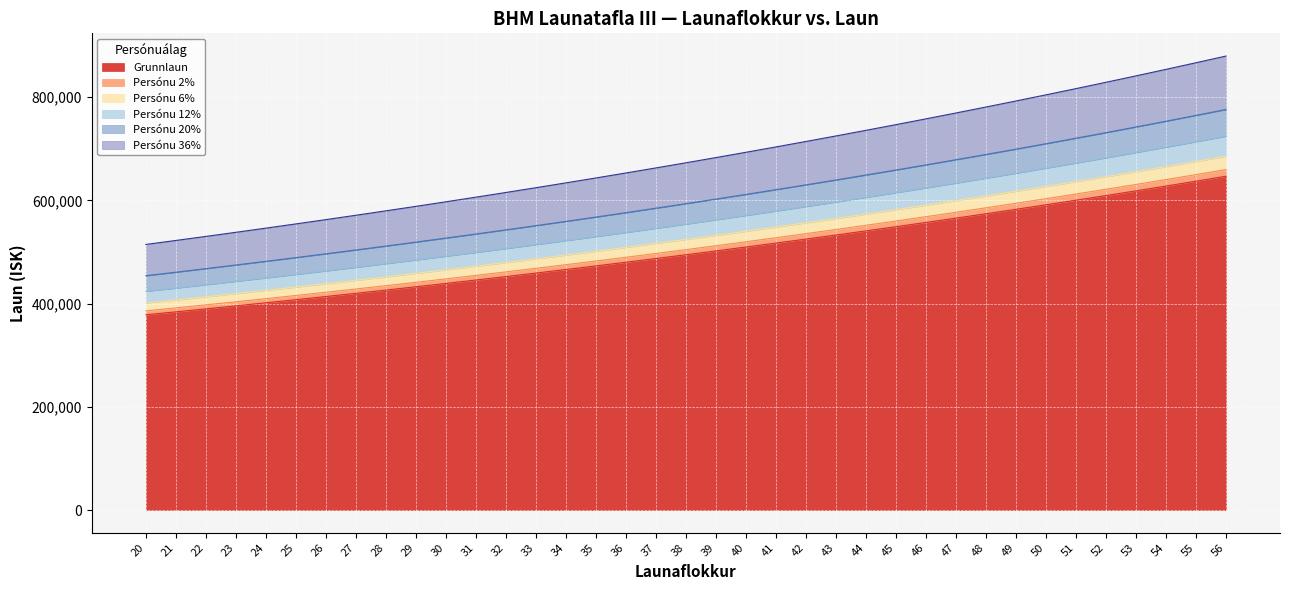

Which series has the widest spread of values?

Persónu 36%